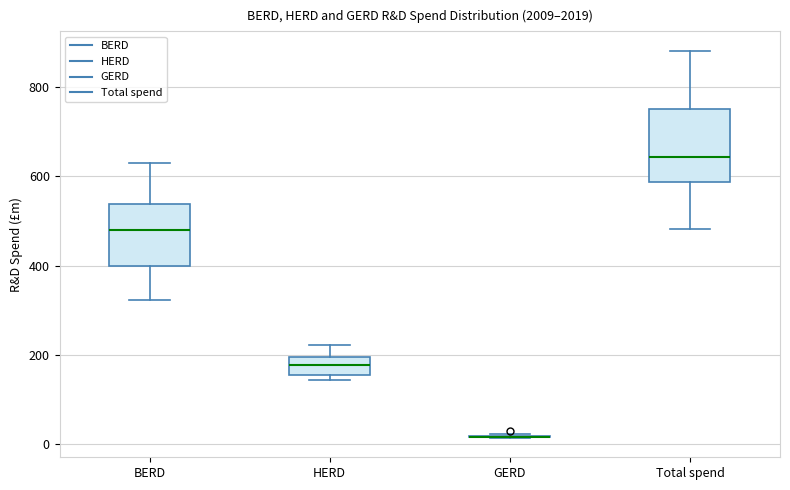

Reading left to right, read every box against the y-axis: the position of its median line, the range the box covers, and the ends of its whiskers. The values are not printed on the chart, so give them approximately, as read against the axis.

BERD: median 480, box 400 to 540, whiskers 320 to 640
HERD: median 180, box 160 to 200, whiskers 140 to 220
GERD: box collapsed to a line at 20, whiskers 20 to 20
Total spend: median 640, box 580 to 760, whiskers 480 to 880